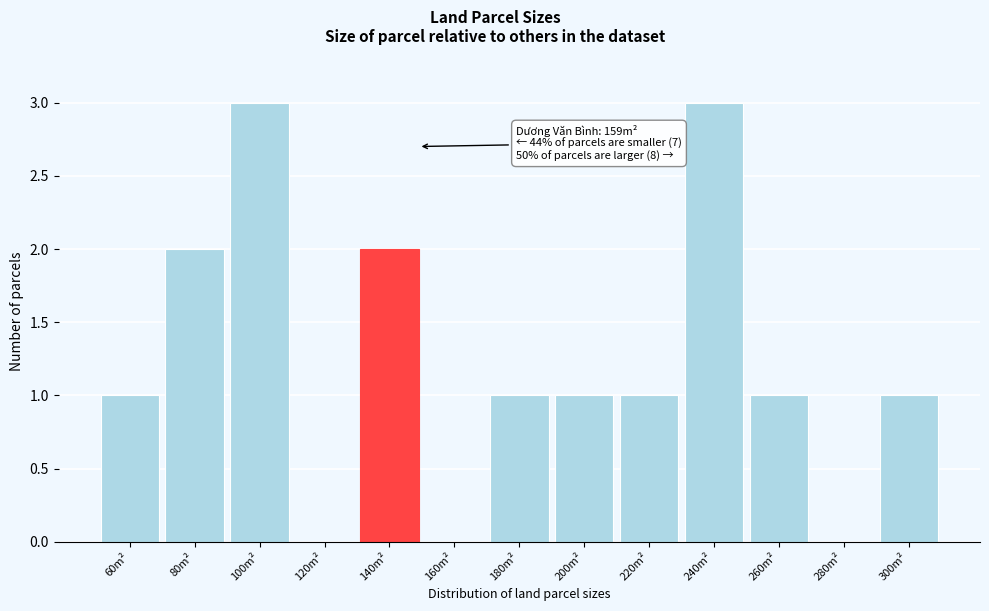

Reading right to left, extract all data points from this chart.

300m²=1	280m²=0	260m²=1	240m²=3	220m²=1	200m²=1	180m²=1	160m²=0	140m²=2	120m²=0	100m²=3	80m²=2	60m²=1